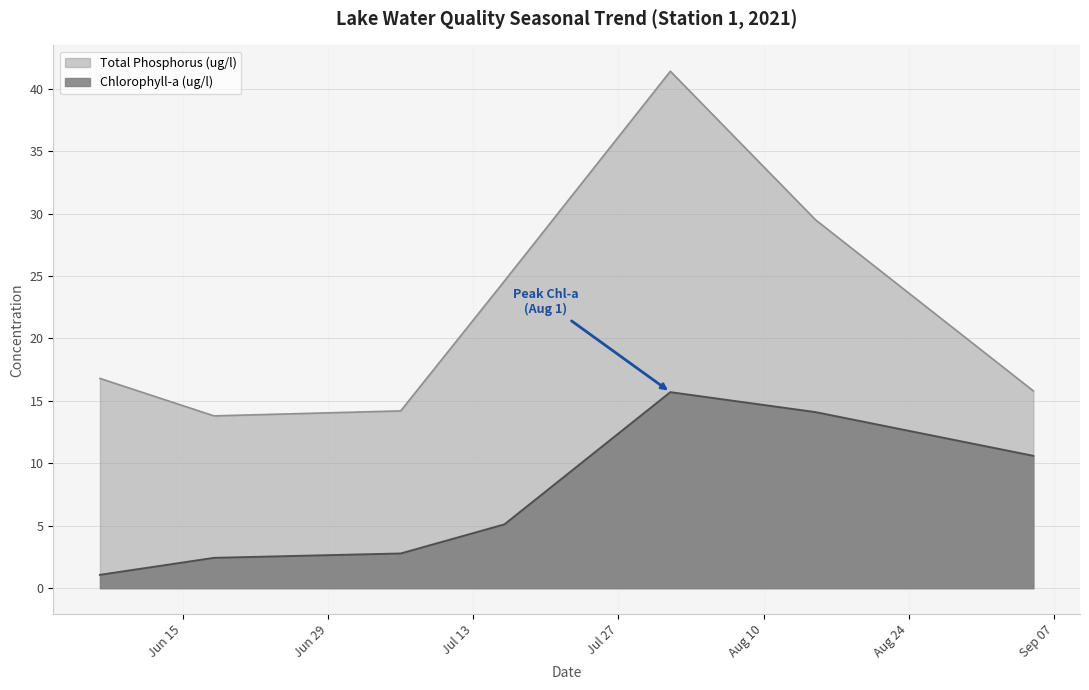

What is the lowest value of the Chlorophyll-a (ug/l) series?

1.1